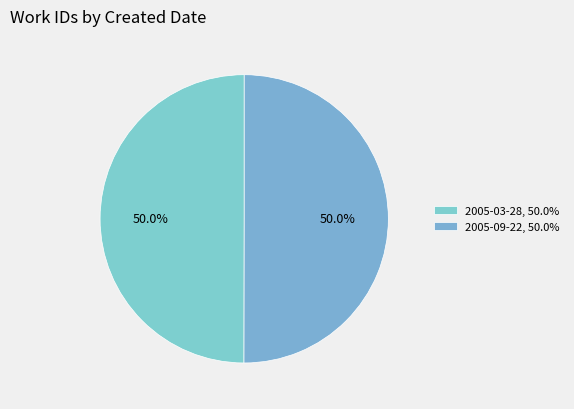

To the nearest percent, what portion does 2005-09-22 represent?

50%